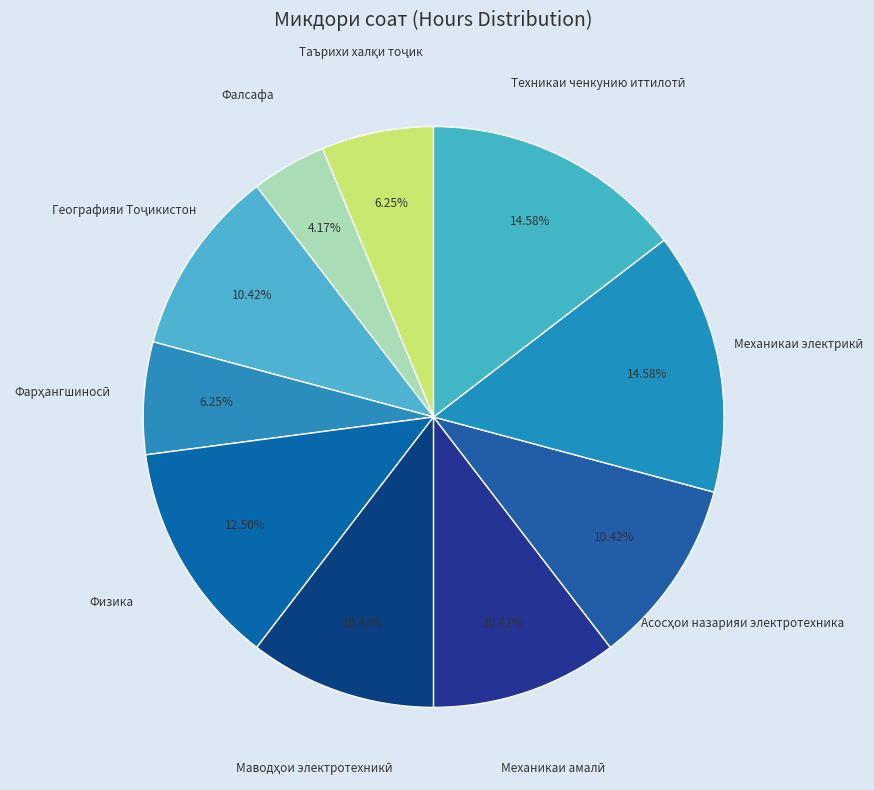

Which slice is the smallest?

Фалсафа